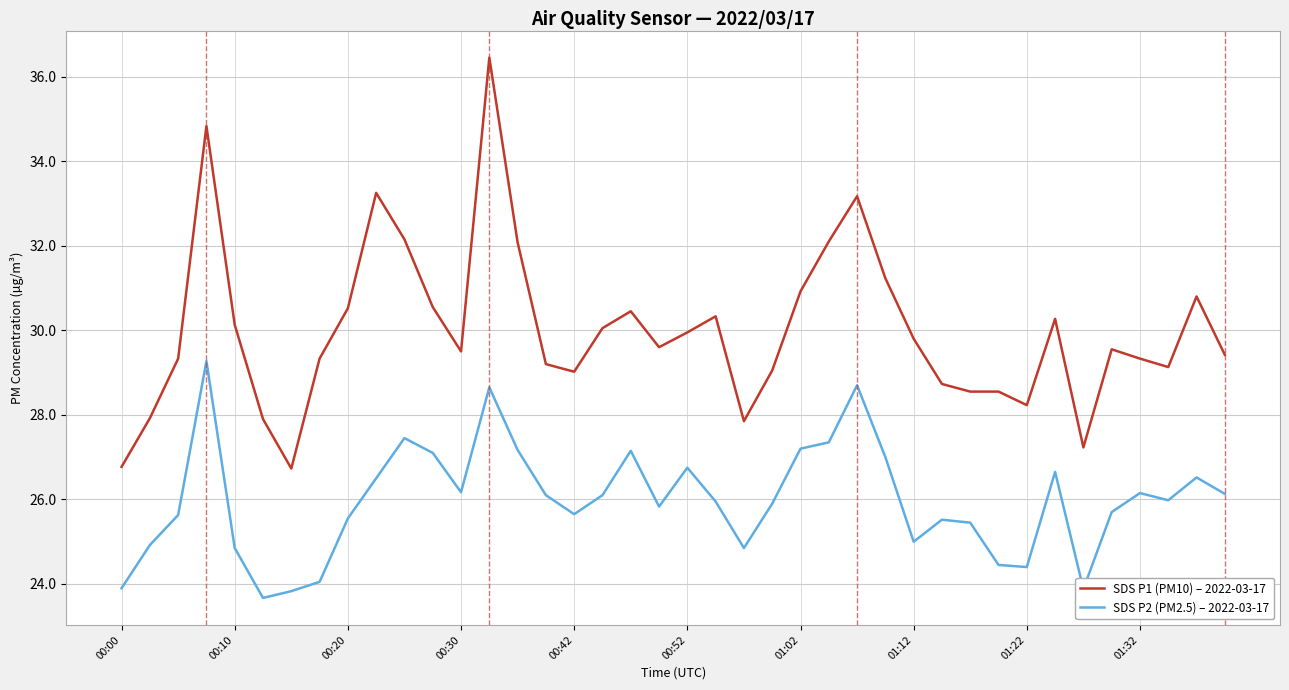

How many lines are shown in the chart?

2